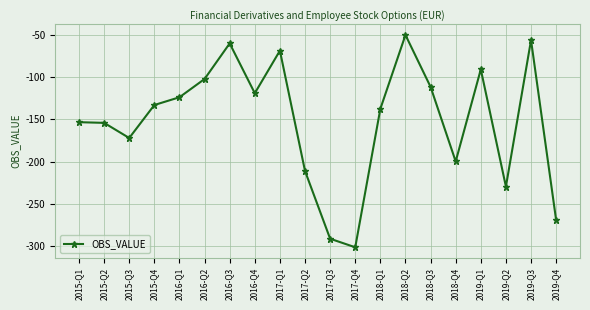

At which category does the data reach its first local valley?

2015-Q3